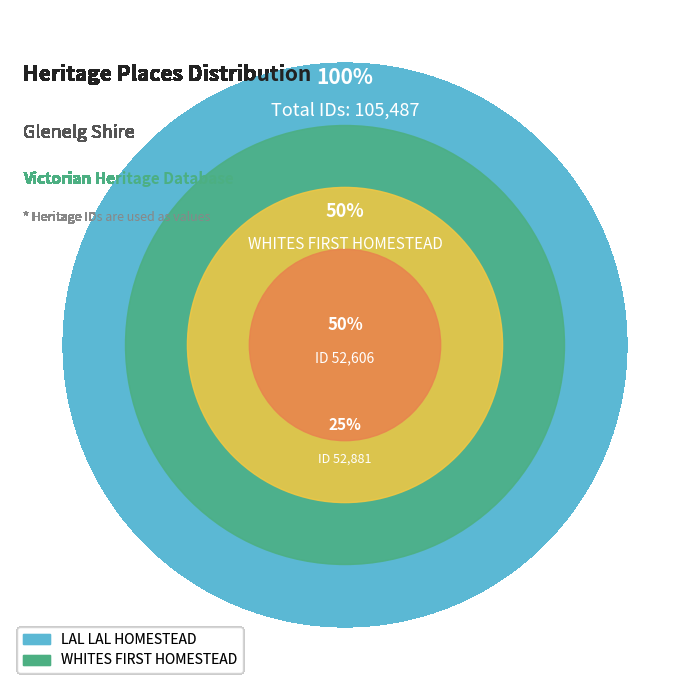

Which slice represents more than half of the pie?

WHITES FIRST HOMESTEAD